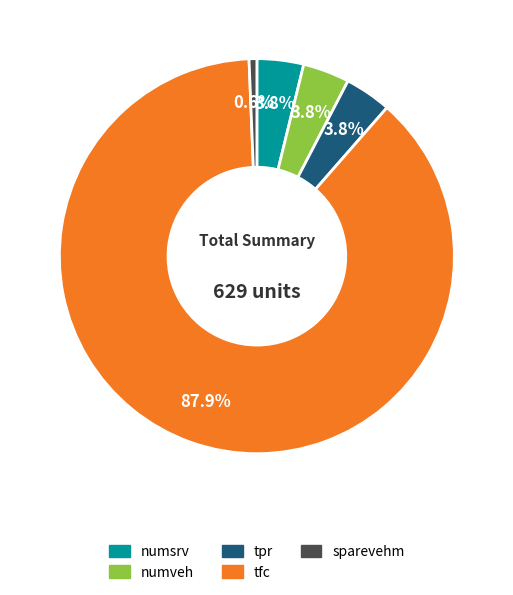

To the nearest percent, what is the average slice percentage?

20%